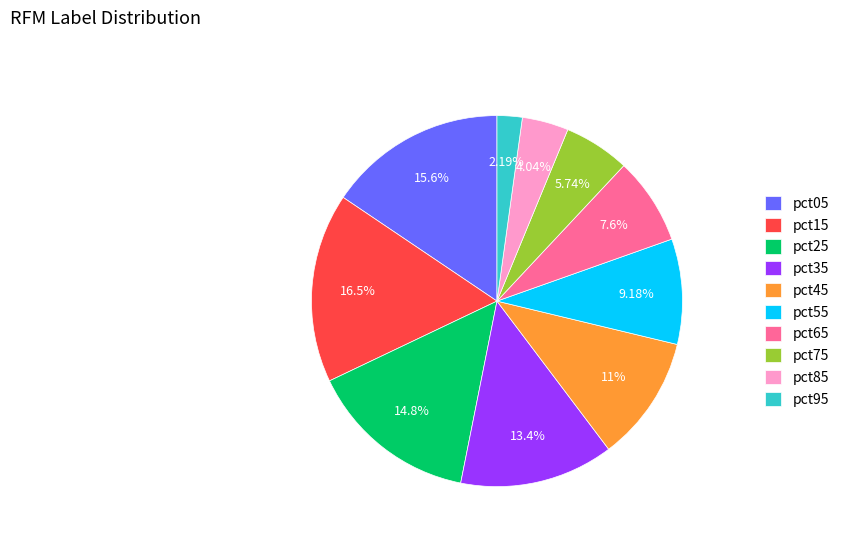

What is the largest slice in the pie chart?

pct15